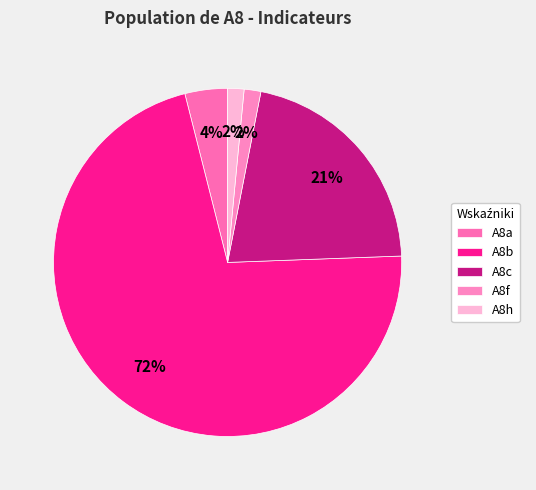

How many segments does this pie chart have?

5